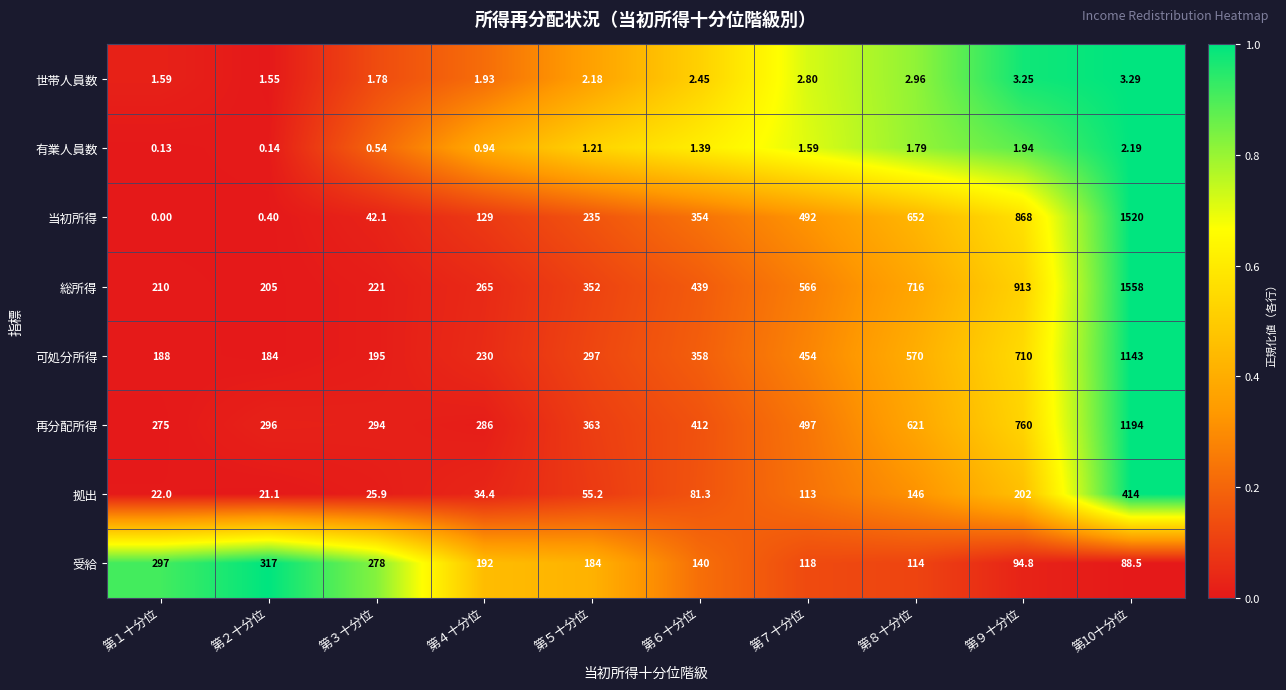

Rank the series by their maximum value, from highest to lowest.

総所得, 当初所得, 再分配所得, 可処分所得, 拠出, 受給, 世帯人員数, 有業人員数